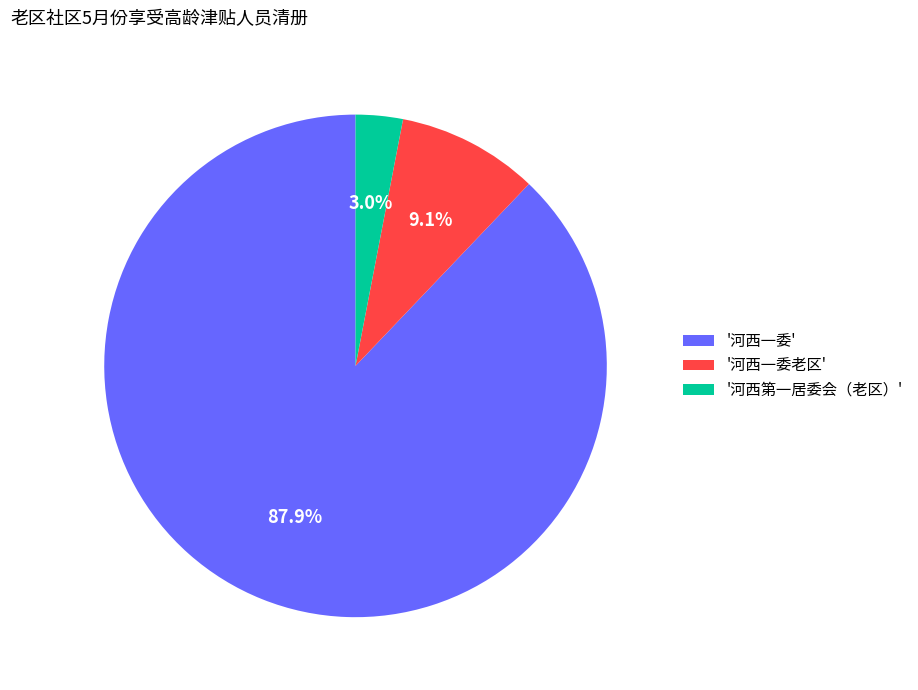

Which slice is the smallest?

'河西第一居委会（老区）'